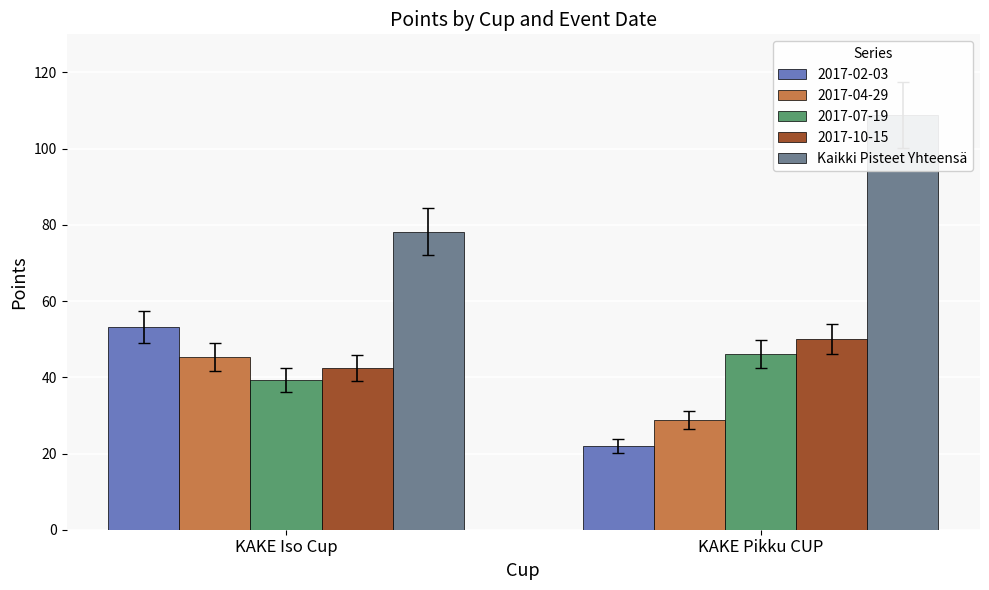

What is the difference between the maximum and minimum values?

30.5